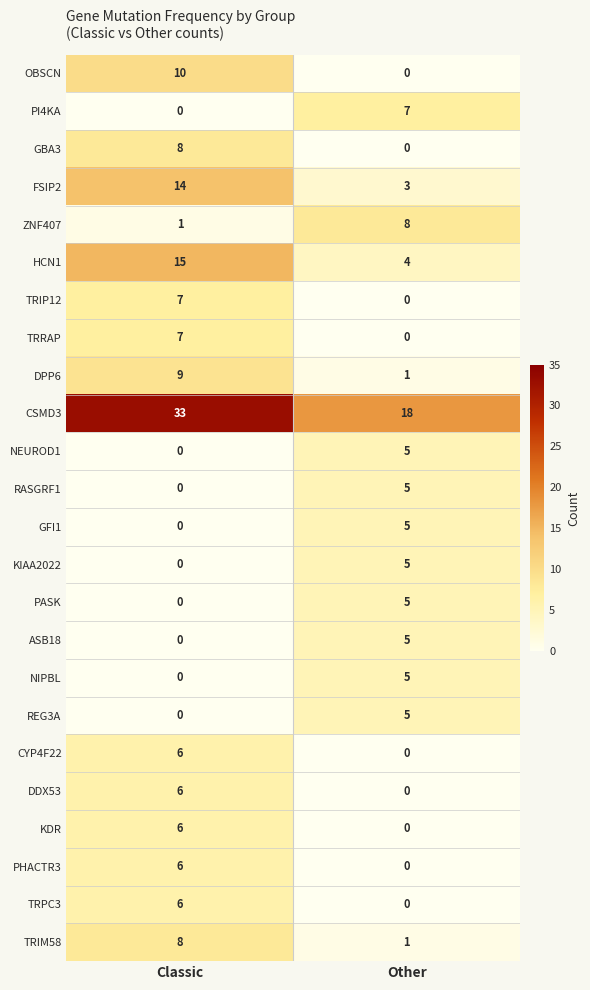

Count the number of categories in the chart.

2